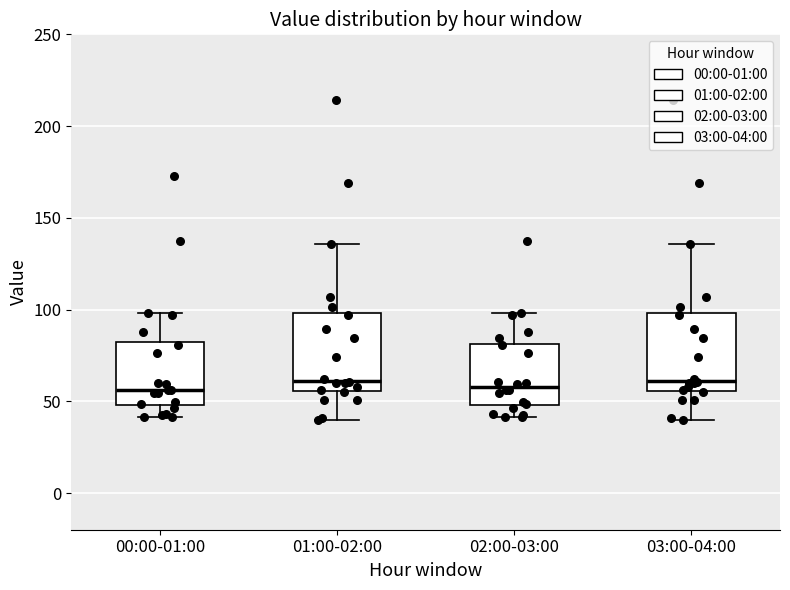

Reading left to right, transcribe this box plot: for each box, give where its median line is, the range the box spans, and where its two whiskers end, as read against the y-axis. The values are not printed on the chart, so give them approximately, as read against the axis.

00:00-01:00: median 55, box 50 to 80, whiskers 40 to 100
01:00-02:00: median 60, box 55 to 100, whiskers 40 to 135
02:00-03:00: median 60, box 50 to 80, whiskers 40 to 100
03:00-04:00: median 60, box 55 to 100, whiskers 40 to 135